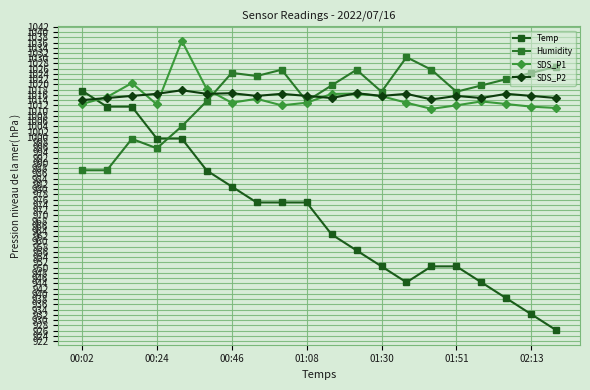

Does the chart display data point markers on the line(s)?

Yes